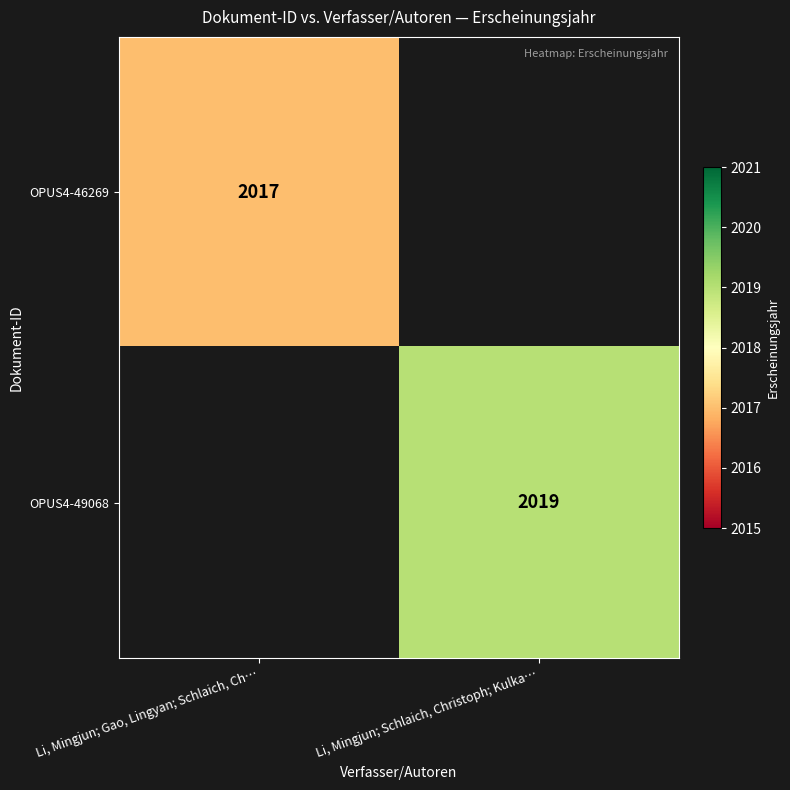

At which category does the chart reach its minimum across all series?

Li, Mingjun; Gao, Lingyan; Schlaich, Ch…